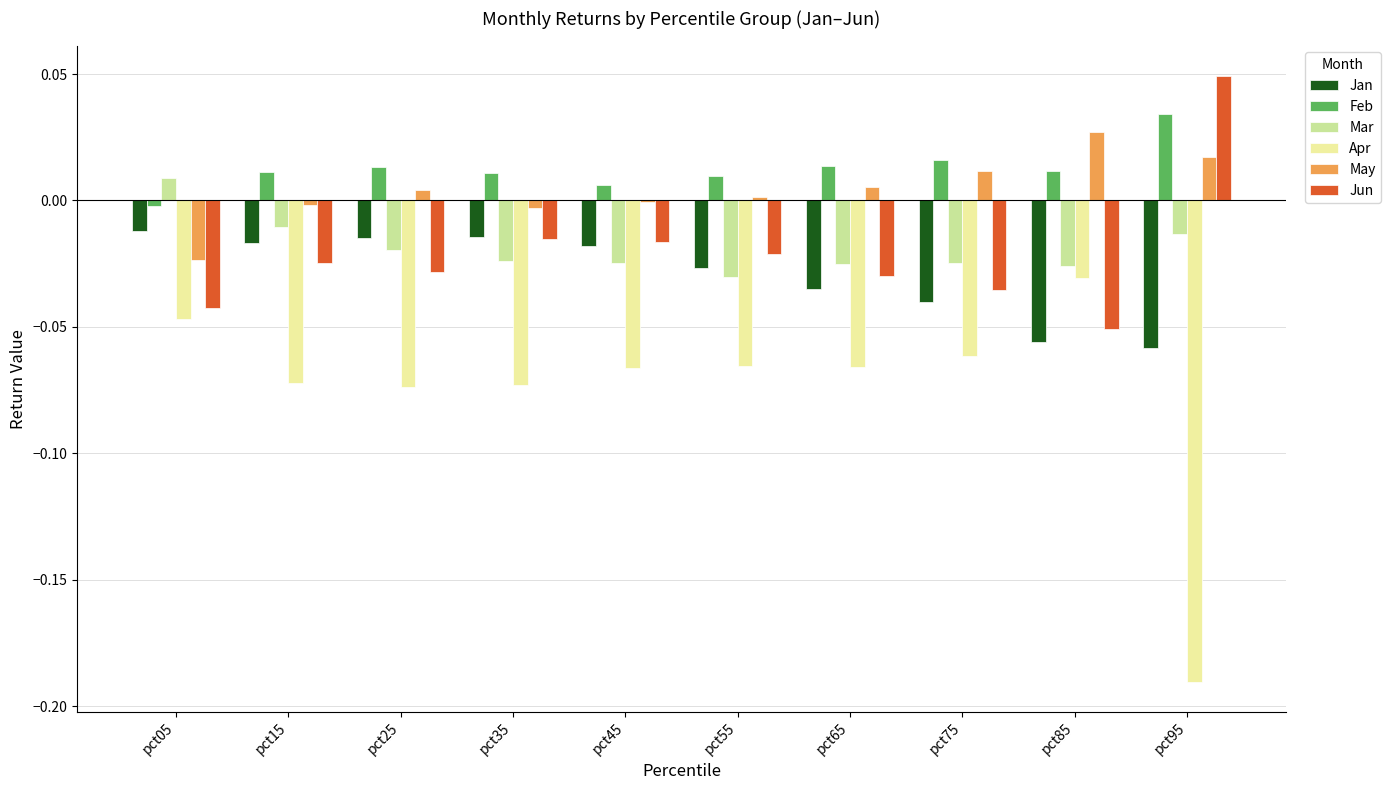

Where is Feb nearest to the value 0?

pct05